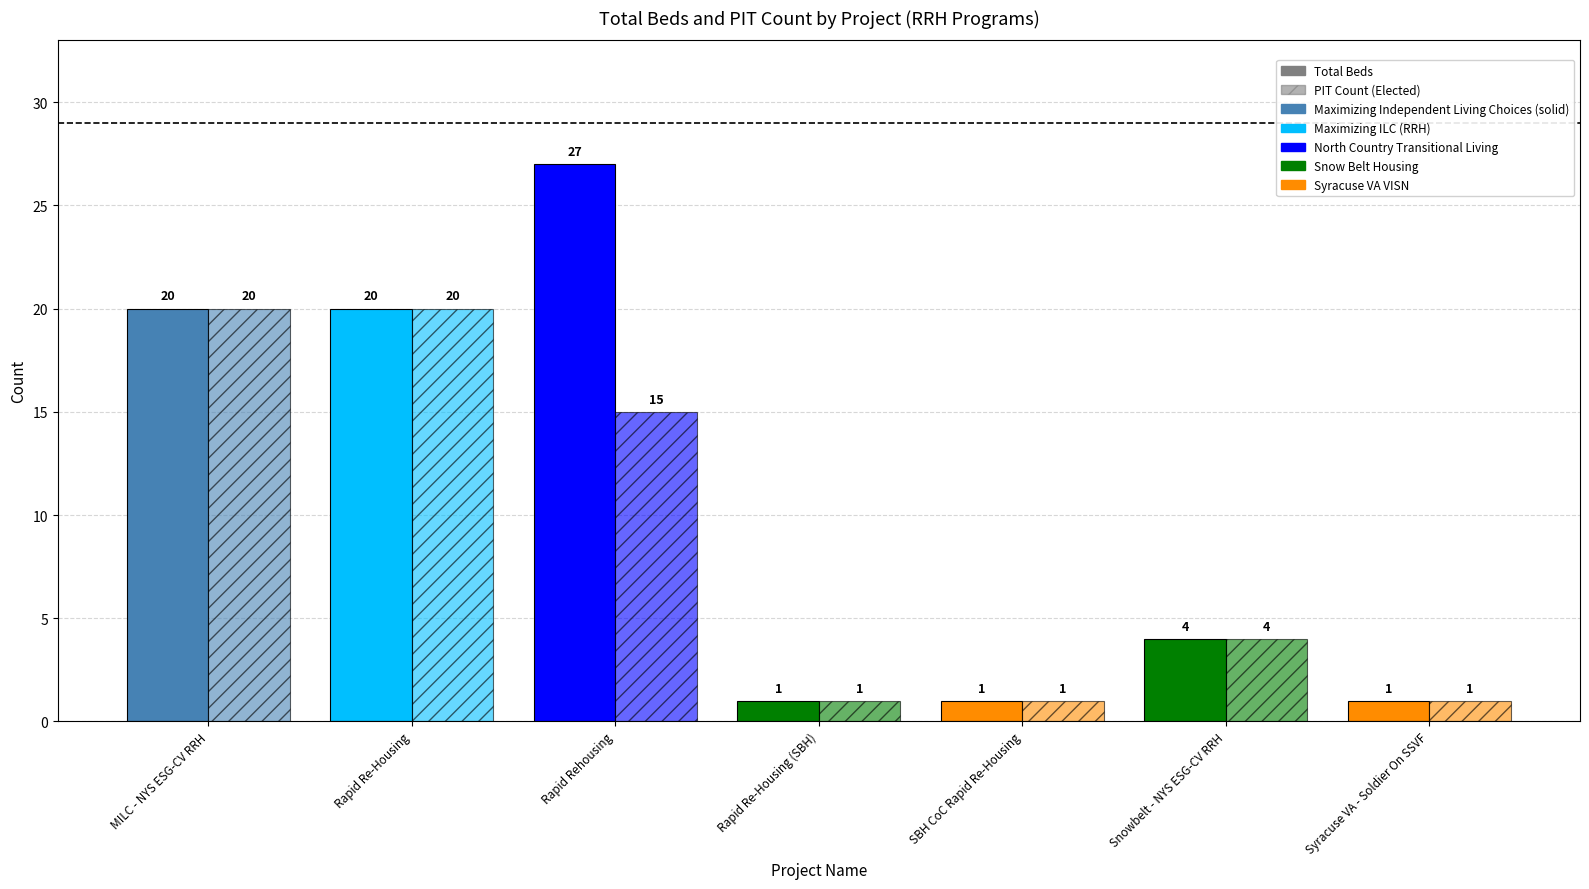

List the series in order of their overall mean, lowest first.

PIT Count, Total Beds